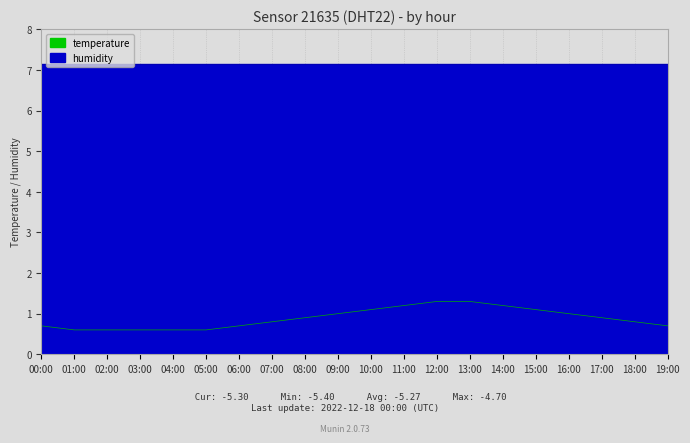

The value at 15:00 is 1.1. True or false?

True